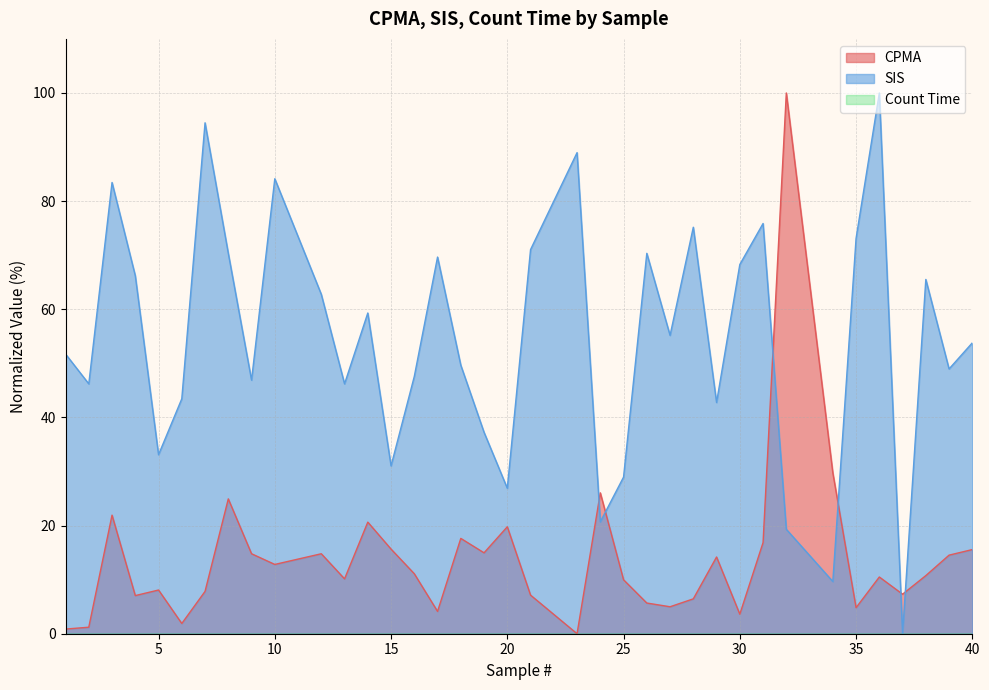

Which series has the largest range (max minus min)?

CPMA